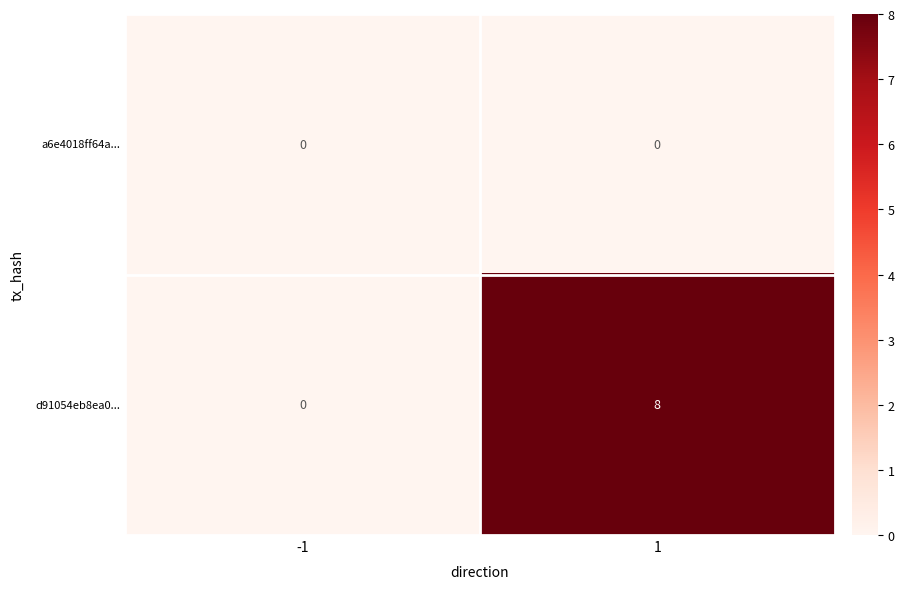

What is the total value across all series at 1?

8